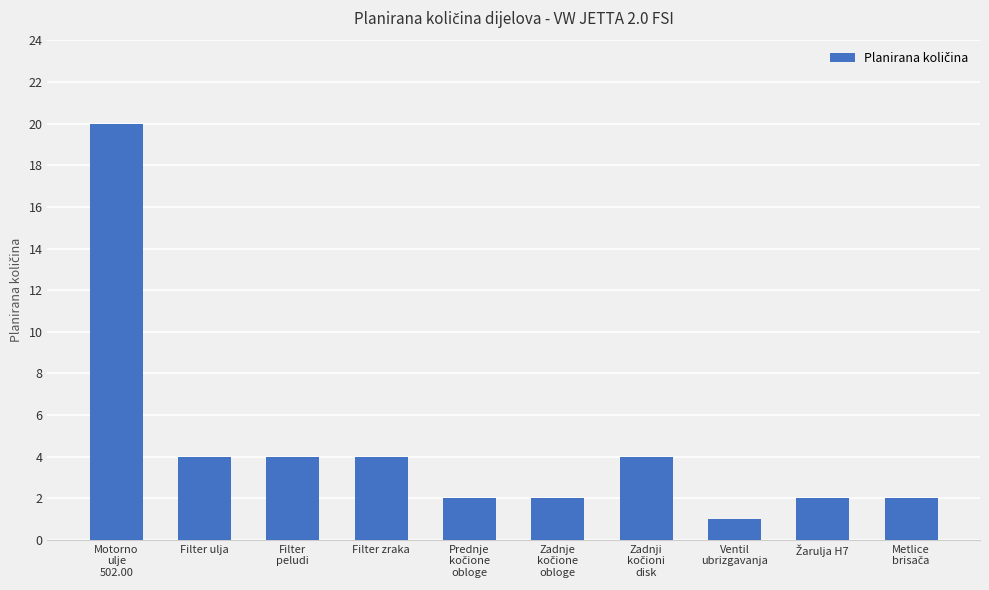

Is it true that the value at Filter zraka is 4?

True